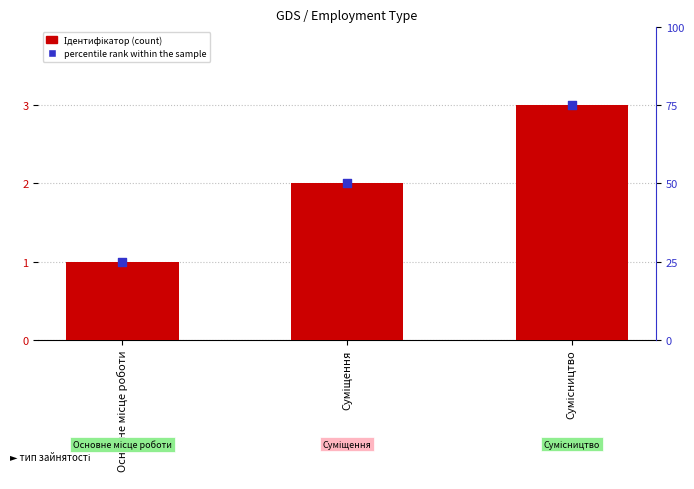

At how many categories does at least one series exceed 55?

1